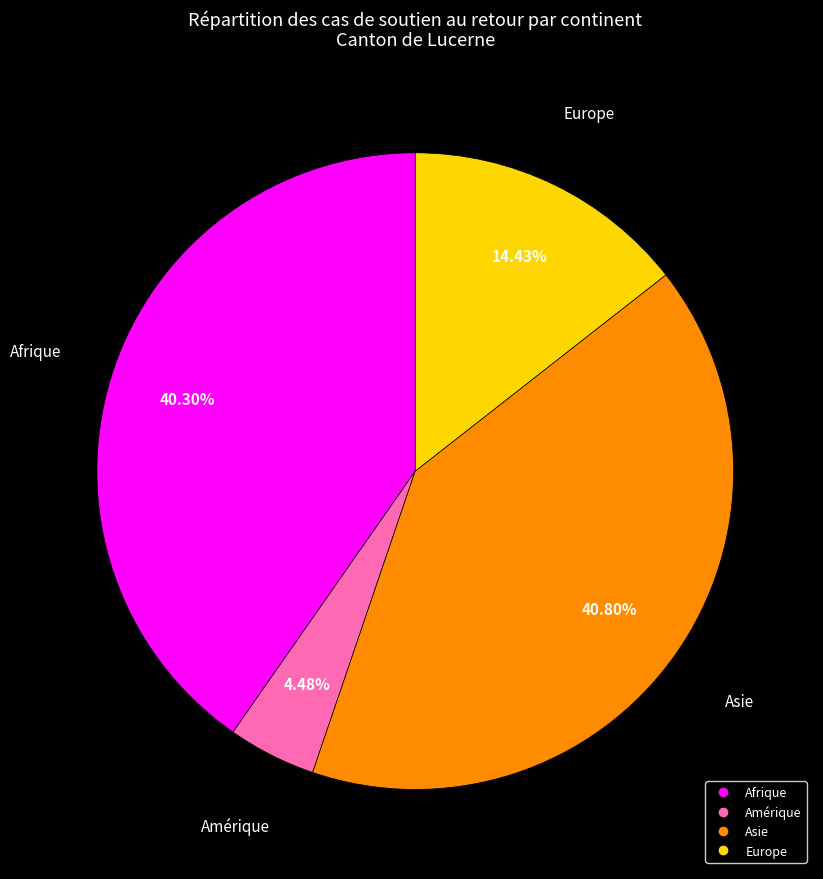

Is there a majority slice in this chart?

No